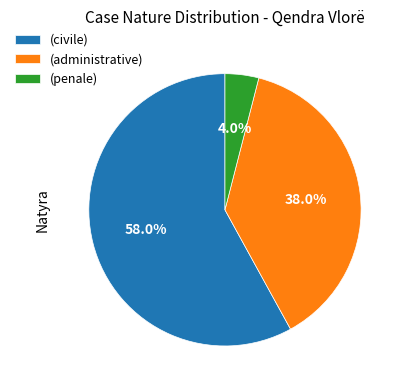

Which slice represents more than half of the pie?

(civile)